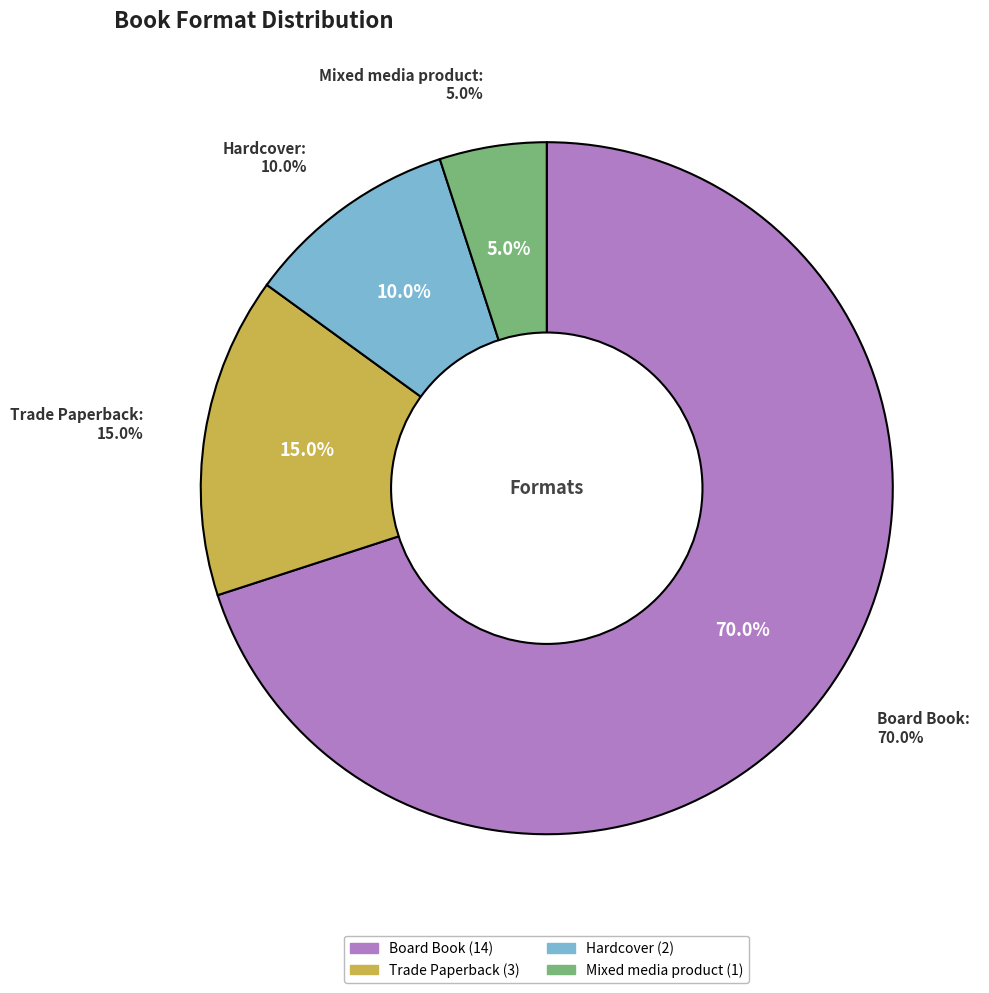

To the nearest percent, what portion does Trade Paperback represent?

15%